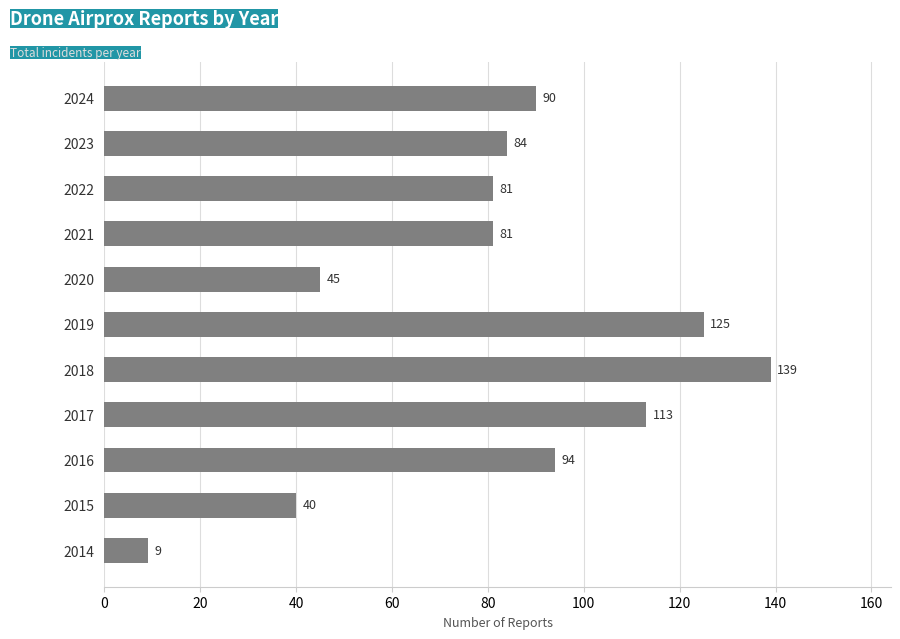

Reading bottom to top, extract all data points from this chart.

9	40	94	113	139	125	45	81	81	84	90